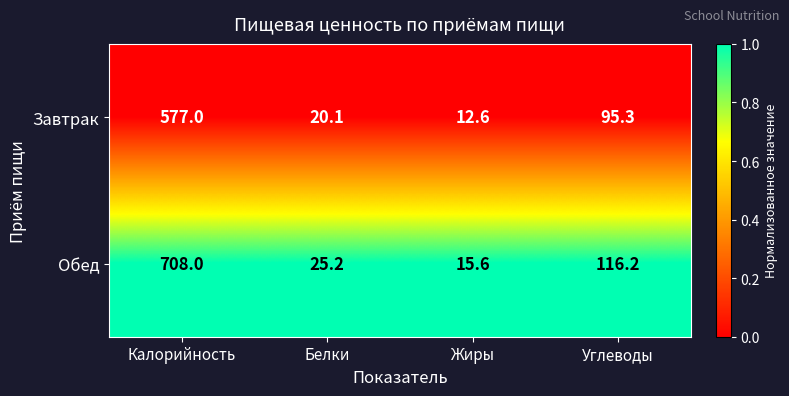

What is the total value across all series at Белки?

45.3